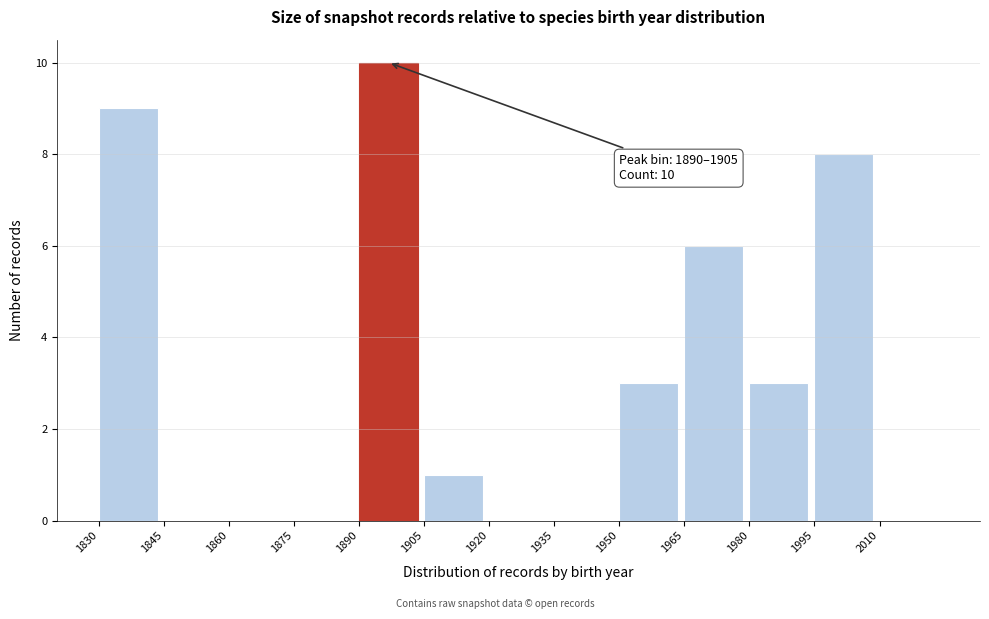

Which range on the x-axis has the tallest bar?

1890 to 1905